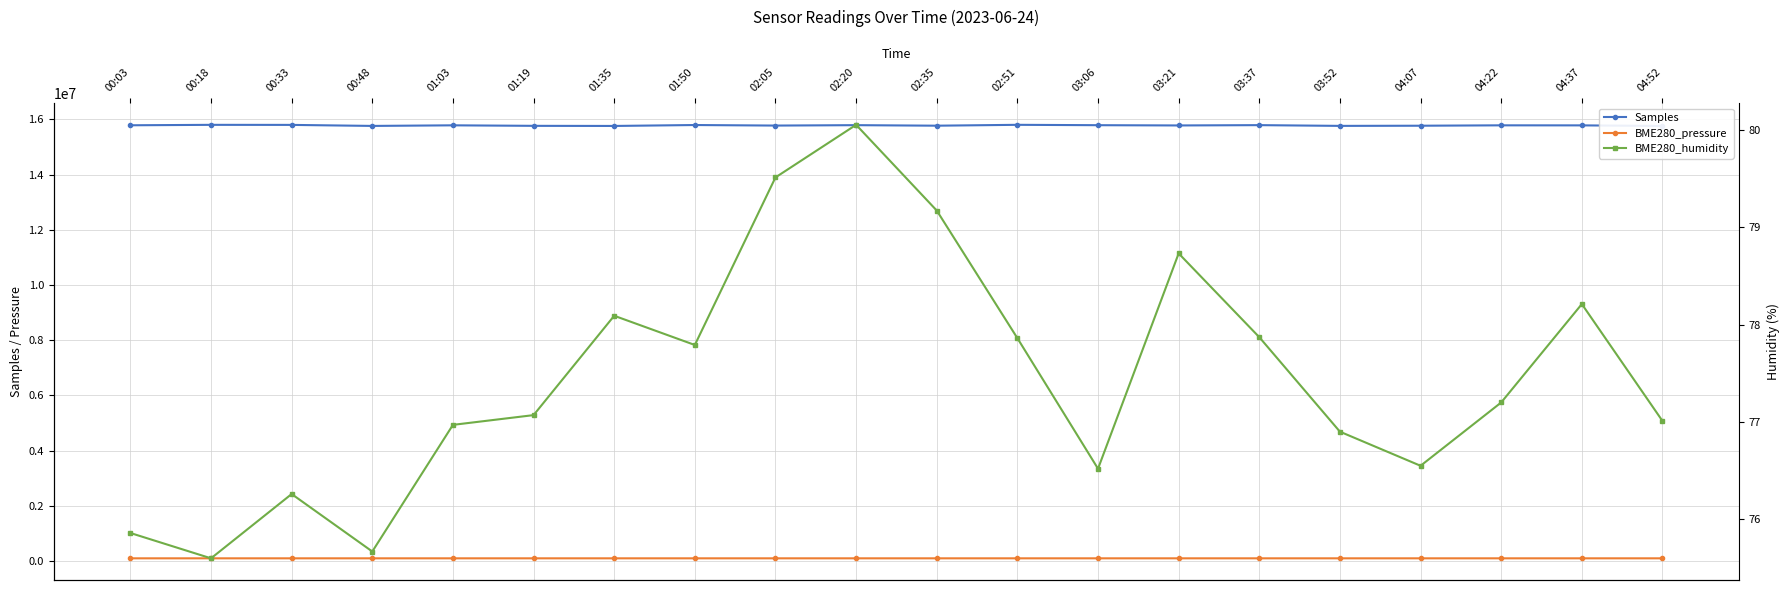

What is the label of the 8th point from the left?

01:50